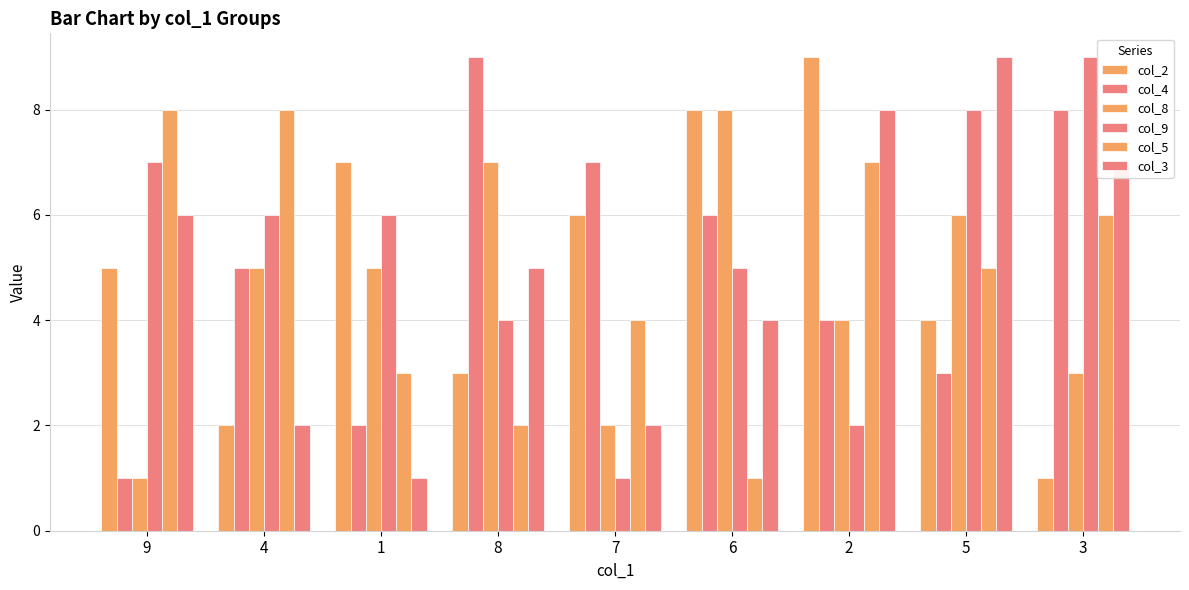

How many groups of bars are there?

9